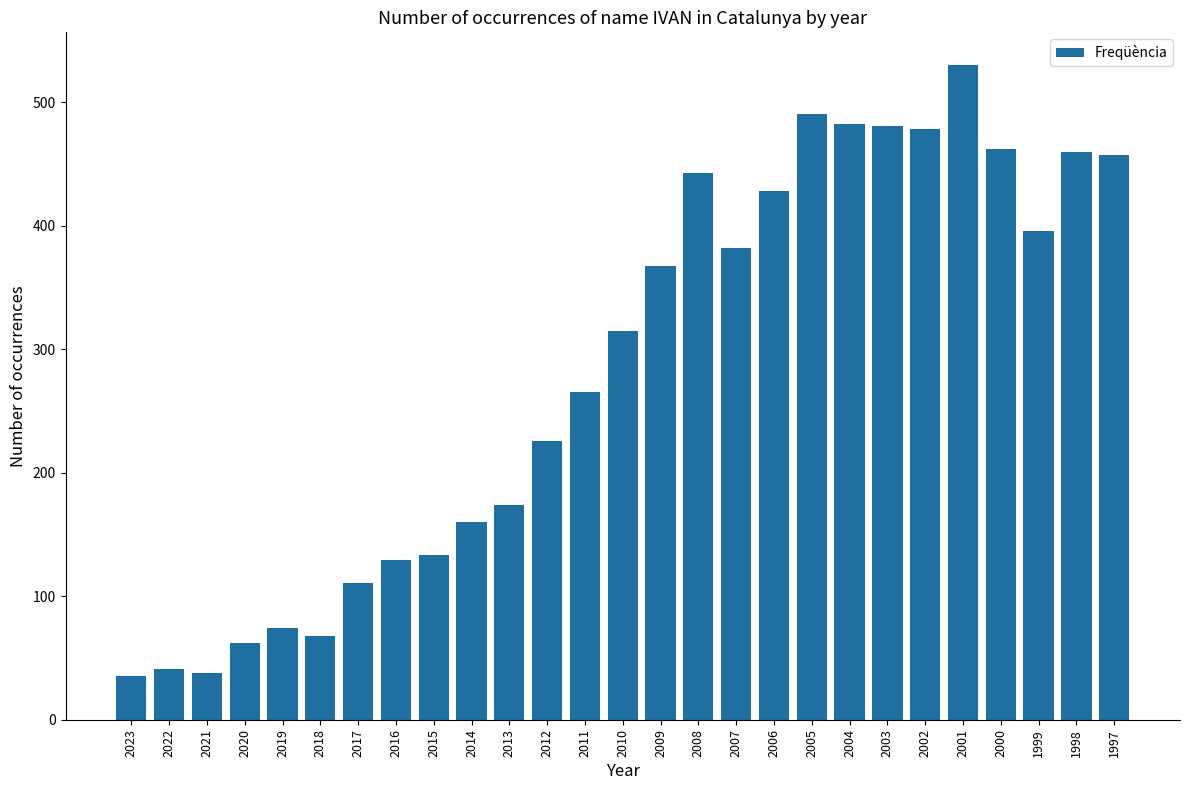

What is the greatest value displayed?

530